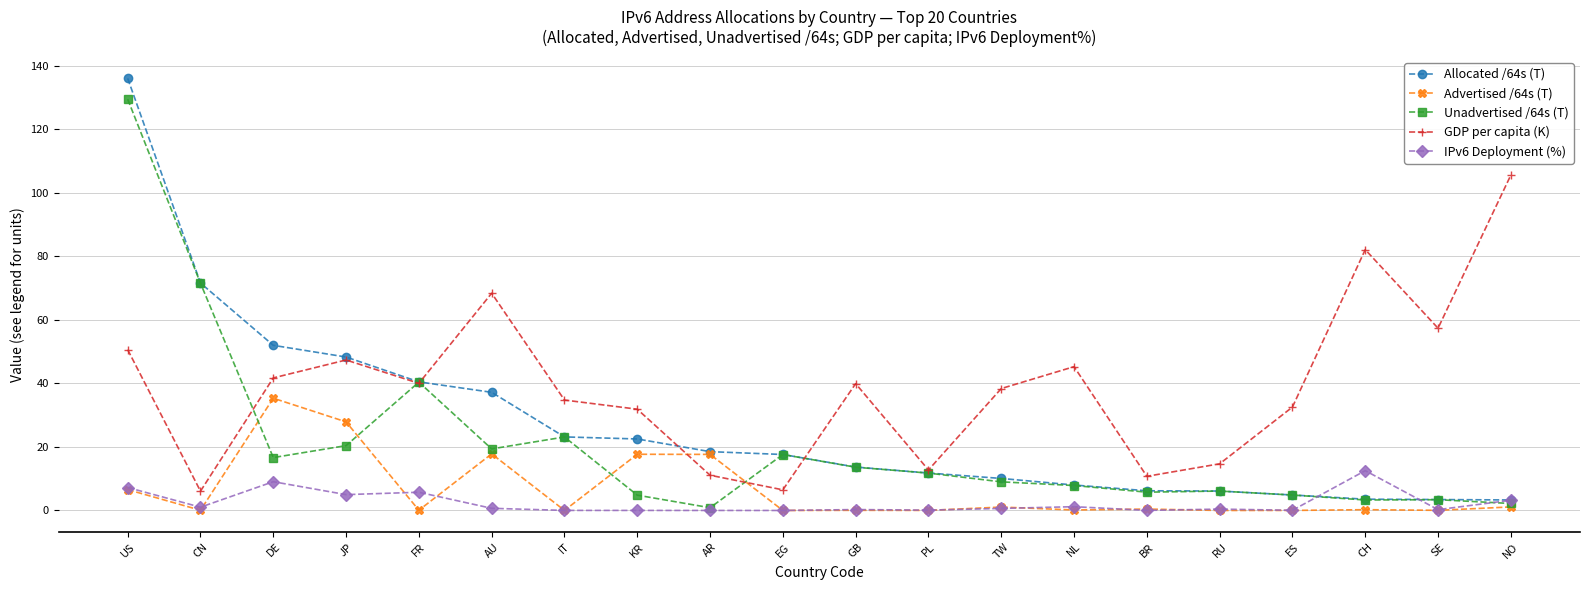

What are all the series names shown in the legend?

Allocated /64s (T), Advertised /64s (T), Unadvertised /64s (T), GDP per capita (K), IPv6 Deployment (%)